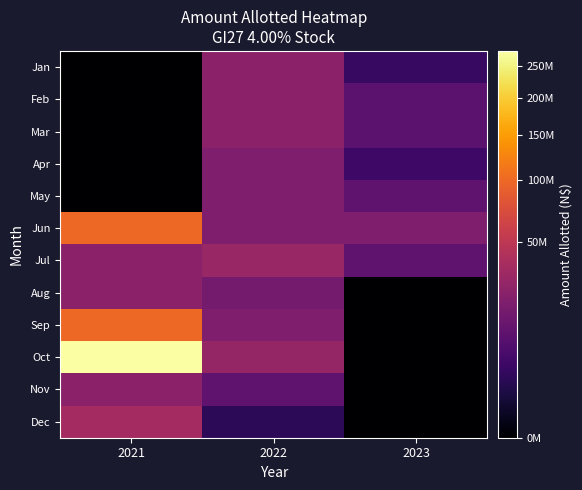

Which series has the largest total across all categories?

Oct